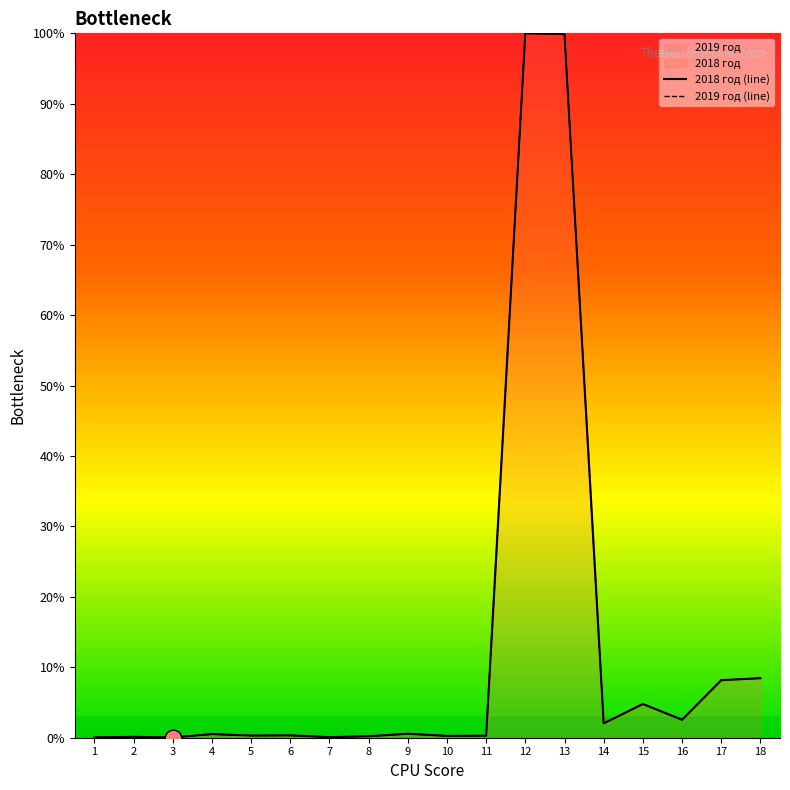

The value of 2018 год (line) at 1 is 0.1. True or false?

True